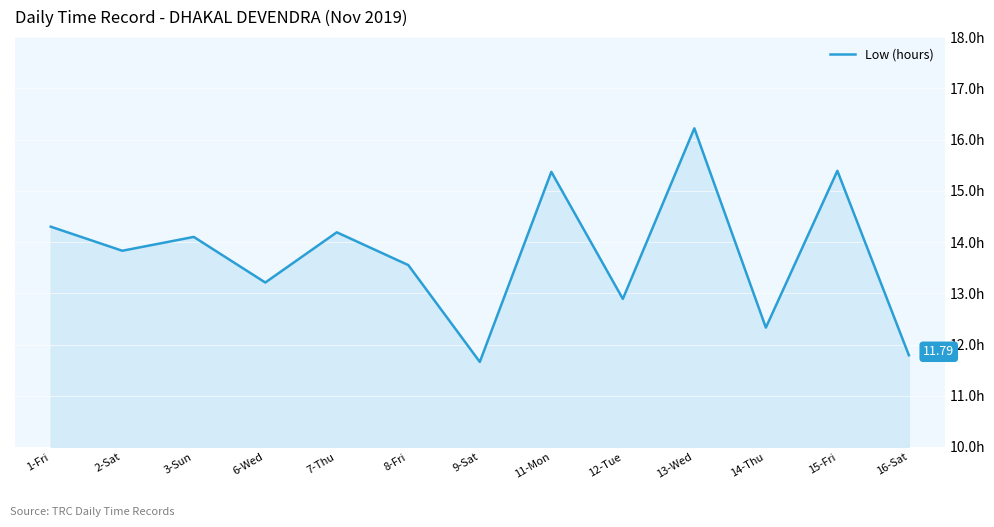

Is it true that the value at 16-Sat is 11.8?

True